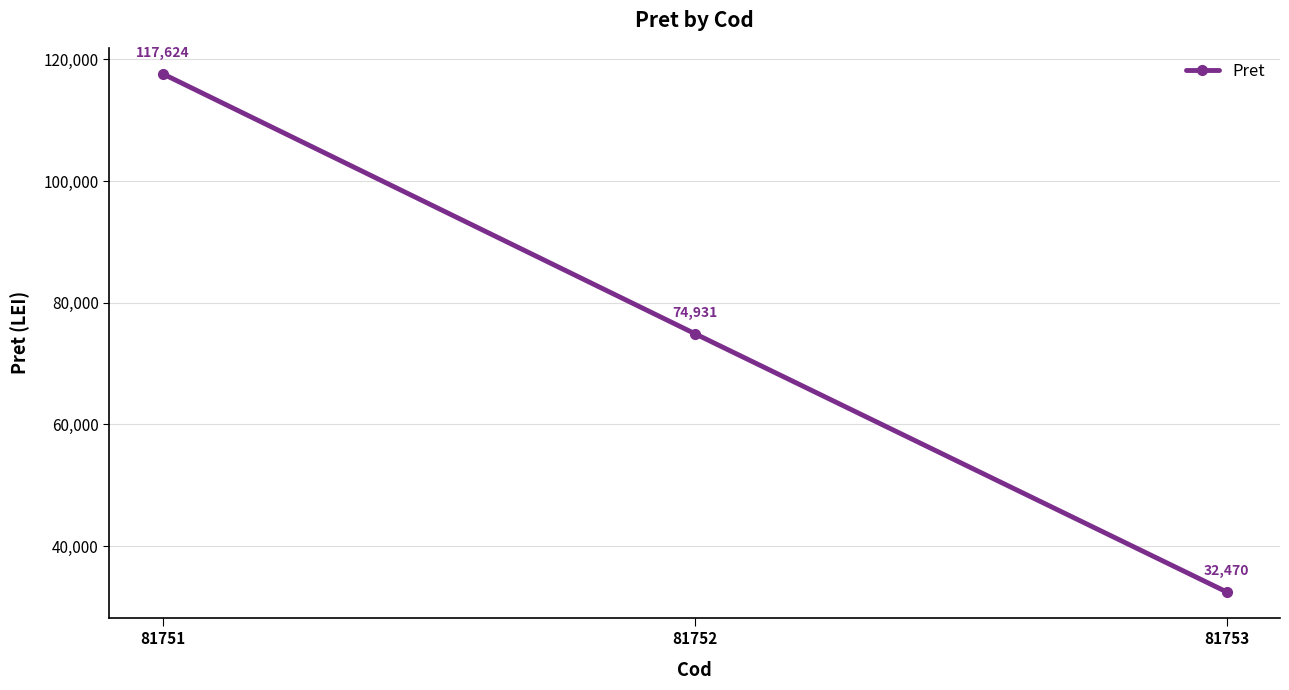

What is the difference between the maximum and minimum values?

85154